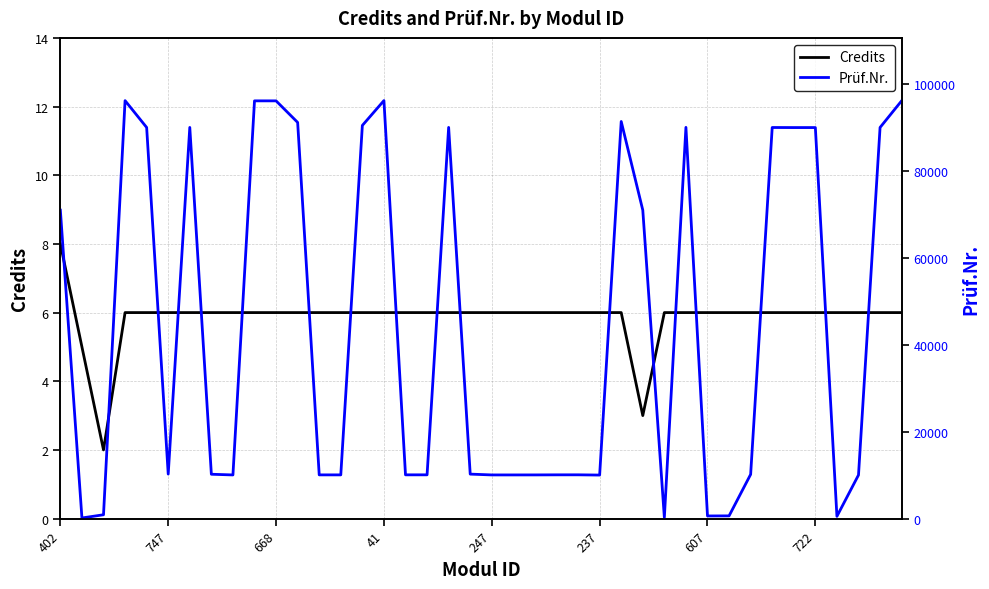

What is the value of the Credits point at the 17th from the left?

6